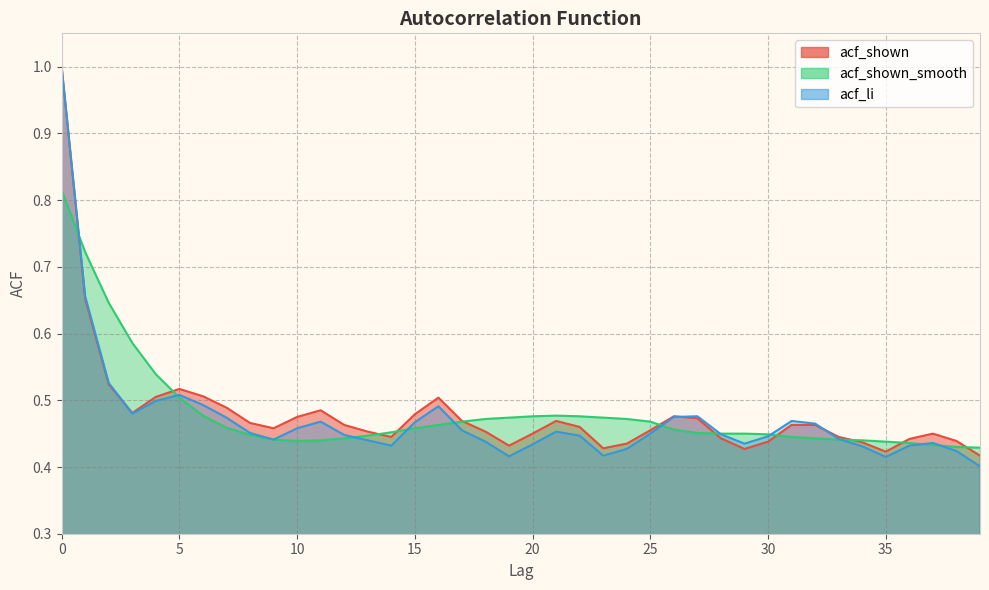

At which label does acf_shown_smooth reach its minimum?

39